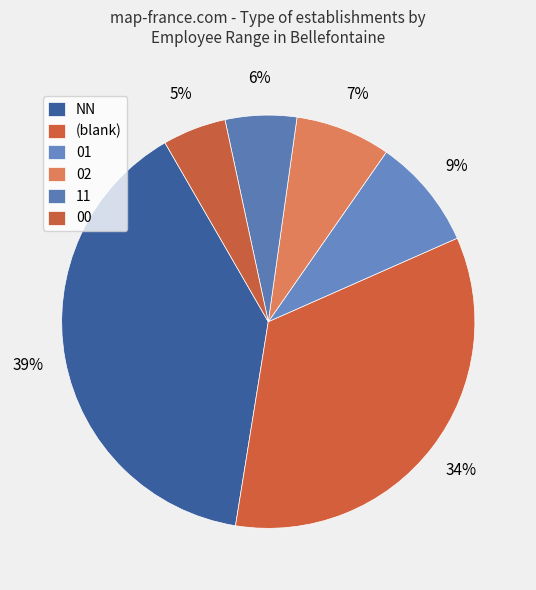

To the nearest percent, what is the average slice percentage?

17%